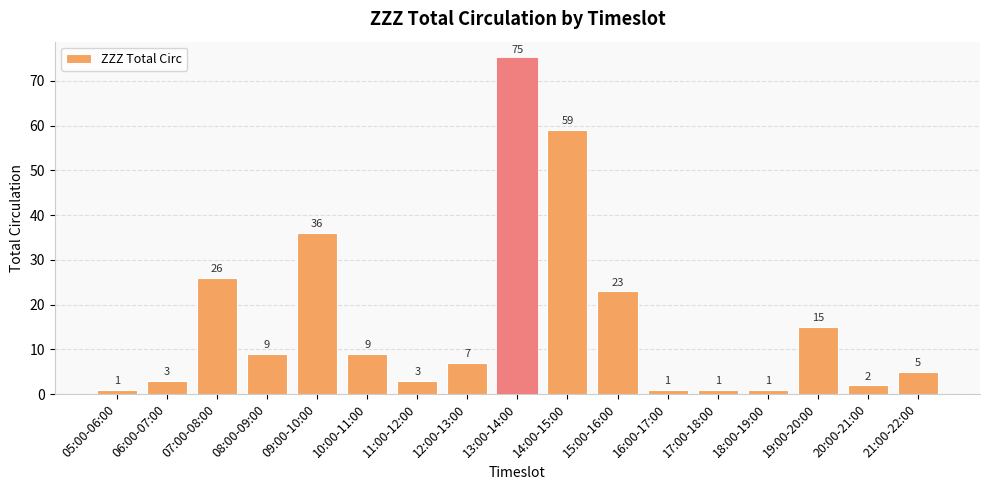

What is the smallest value displayed?

1